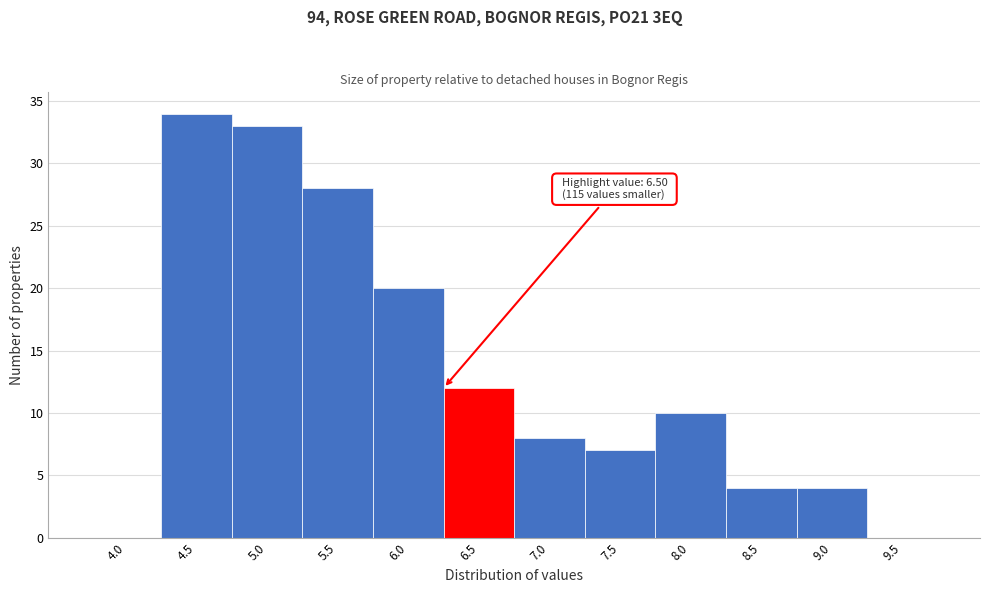

Reading left to right, extract all data points from this chart.

4.0=0	4.5=34	5.0=33	5.5=28	6.0=20	6.5=12	7.0=8	7.5=7	8.0=10	8.5=4	9.0=4	9.5=0